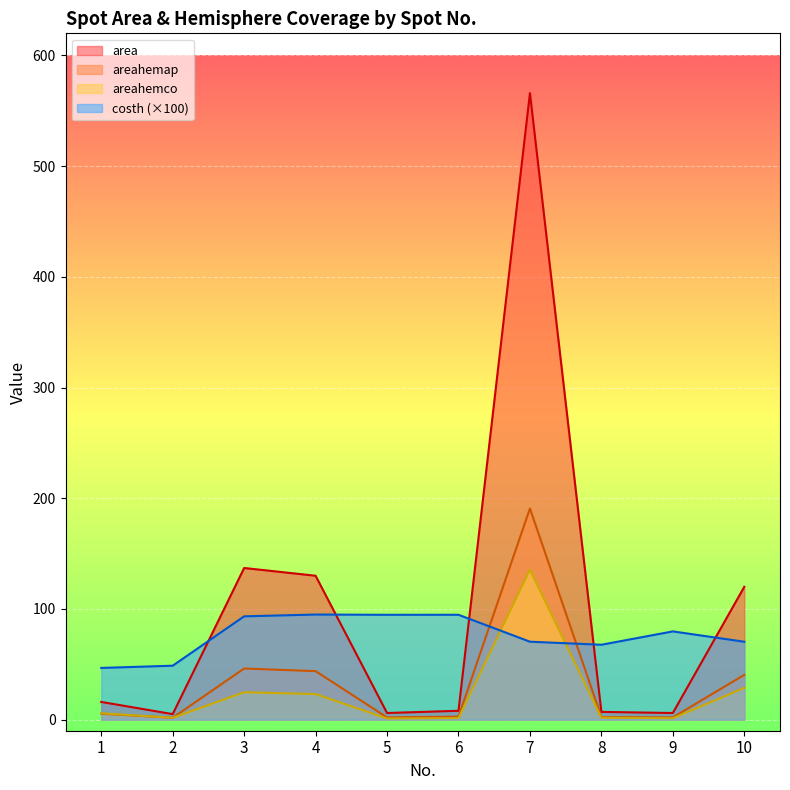

How many data points in costh are above 79?

5